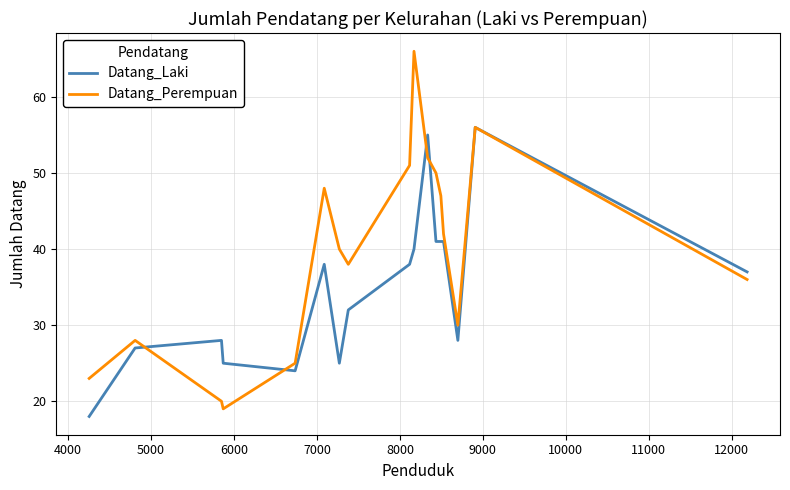

Which series has the widest spread of values?

Datang_Perempuan